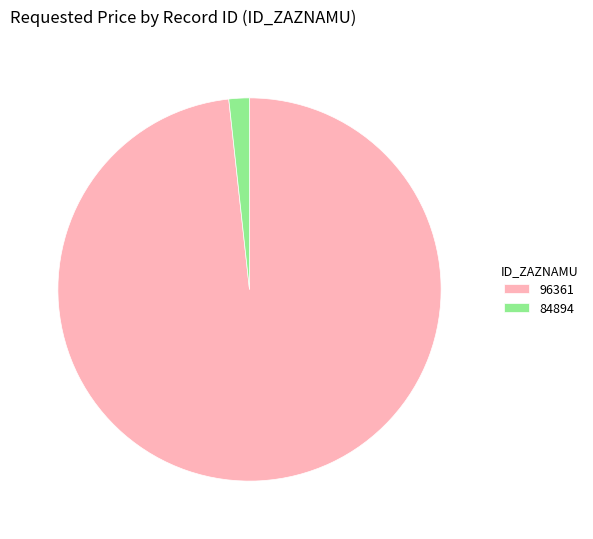

Which category has the smallest portion of the pie?

84894